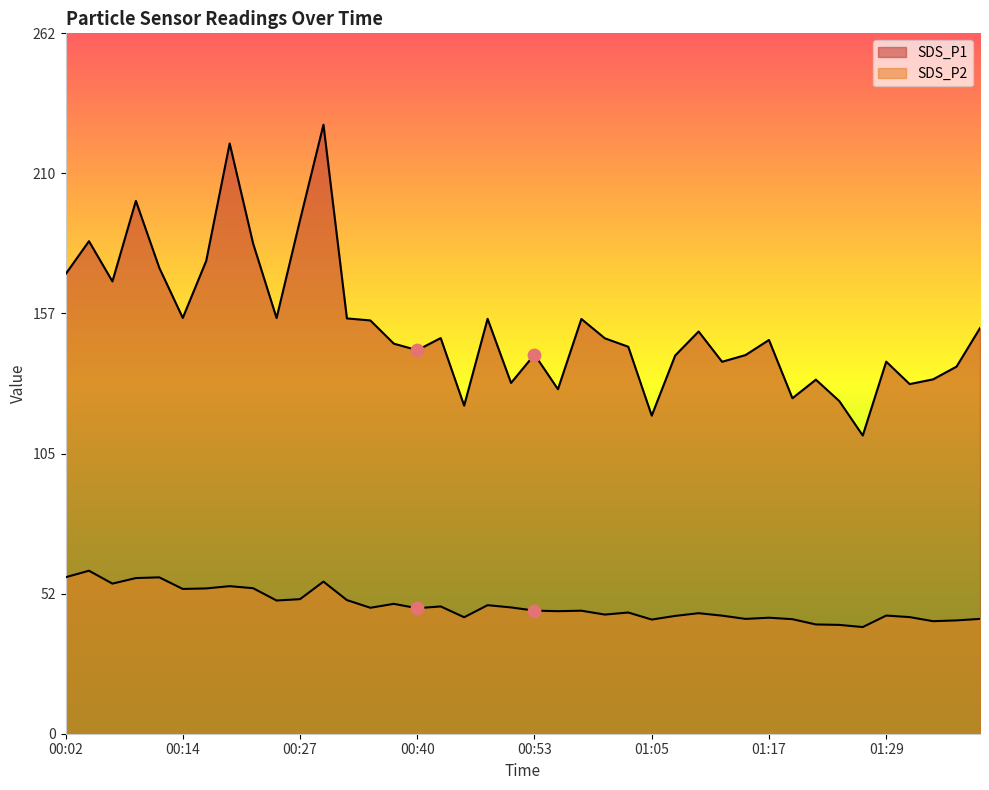

Which series reaches the minimum Y coordinate?

SDS_P2